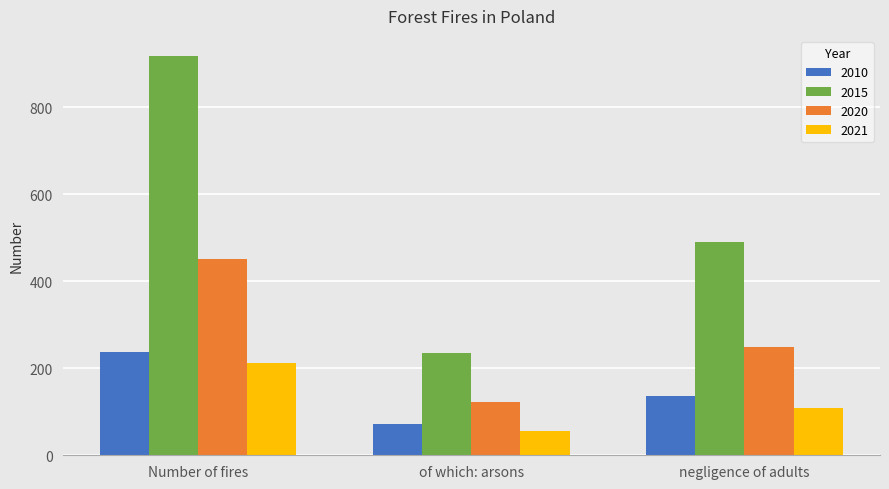

Is it true that 2010 equals 73 at negligence of adults?

False